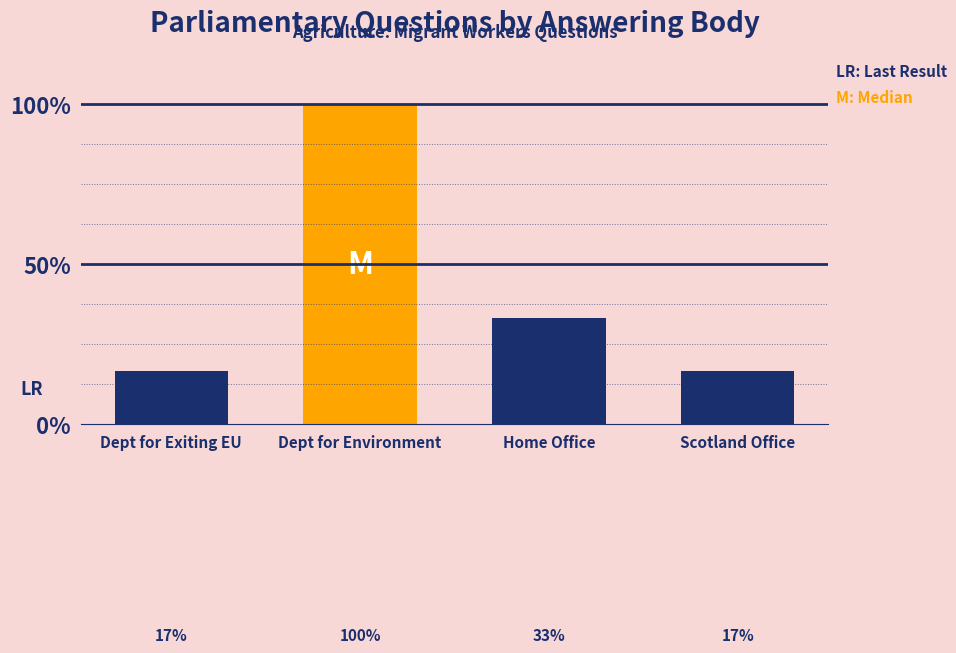

Does the chart contain any negative values?

No